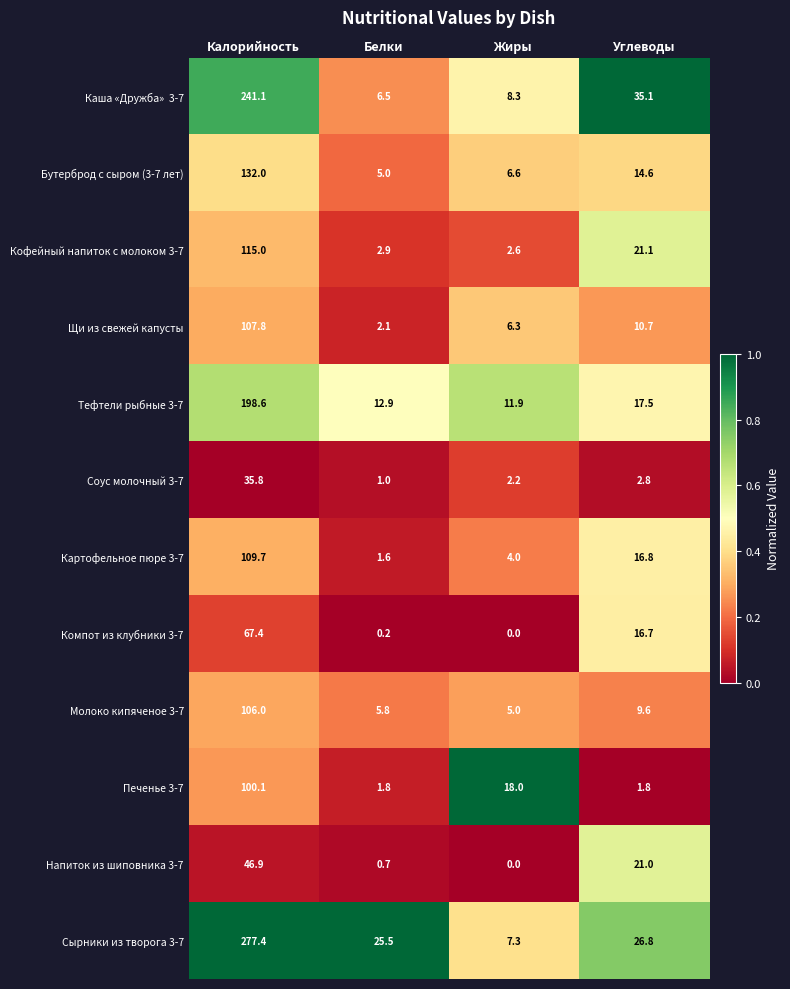

What is the difference between the highest and lowest values at Жиры?

18.0